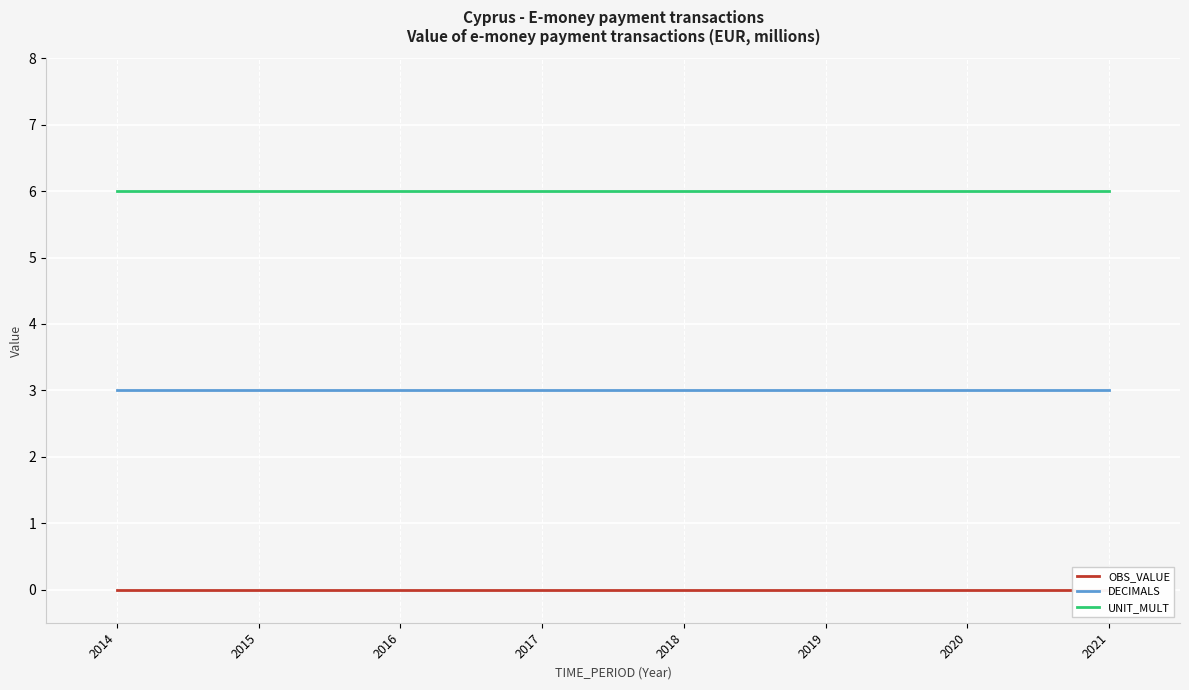

True or false: UNIT_MULT has more than 1 interior local peaks.

False